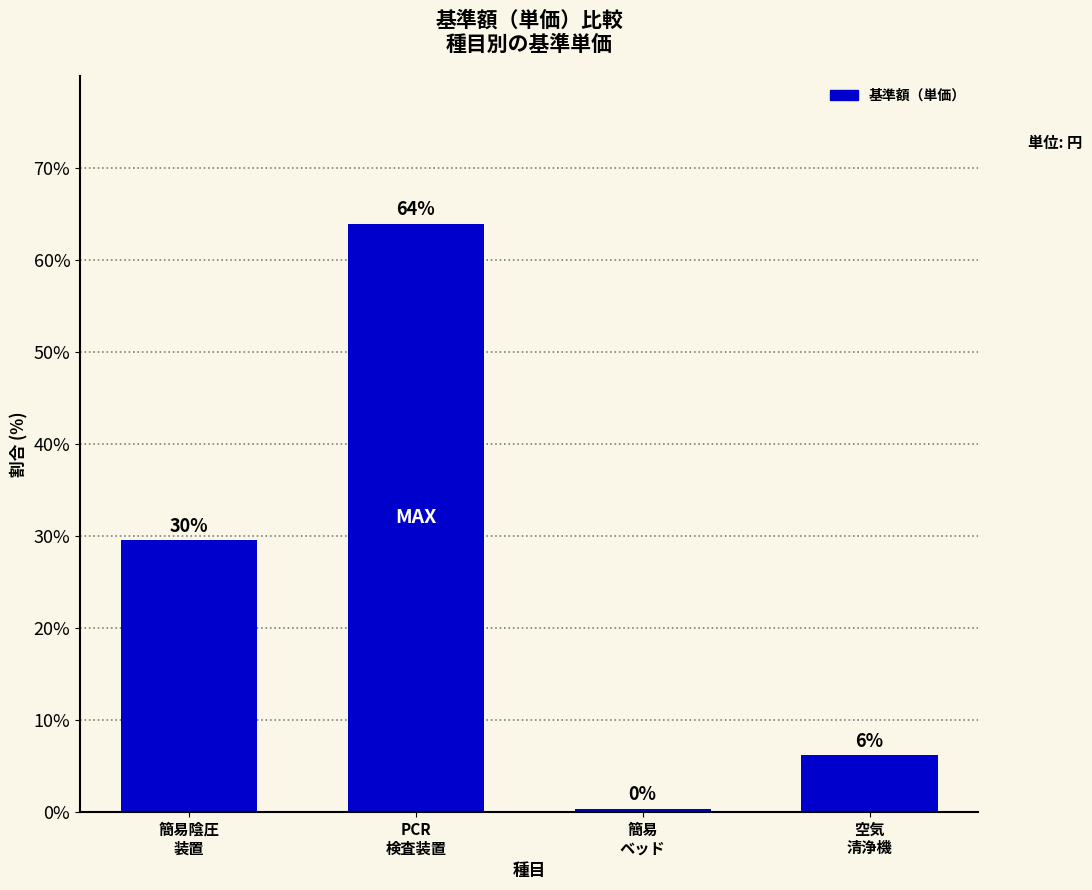

What position from the left is 簡易
ベッド?

3